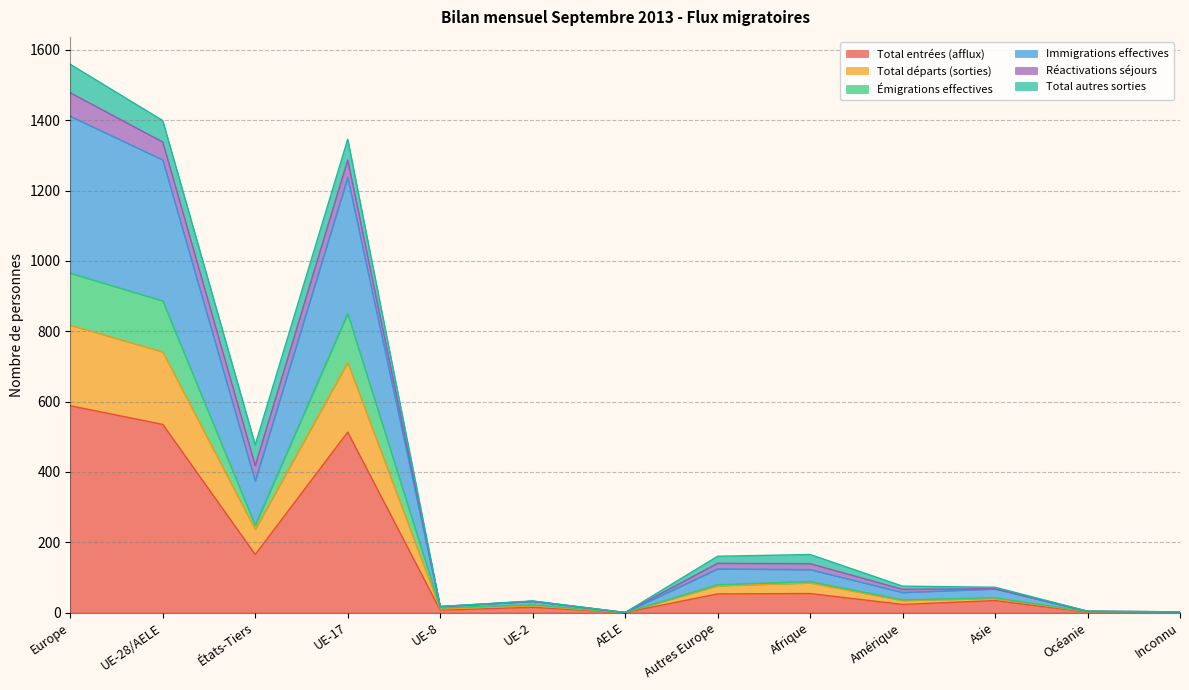

What are all the series names shown in the legend?

Total entrées (afflux), Total départs (sorties), Émigrations effectives, Immigrations effectives, Réactivations séjours, Total autres sorties